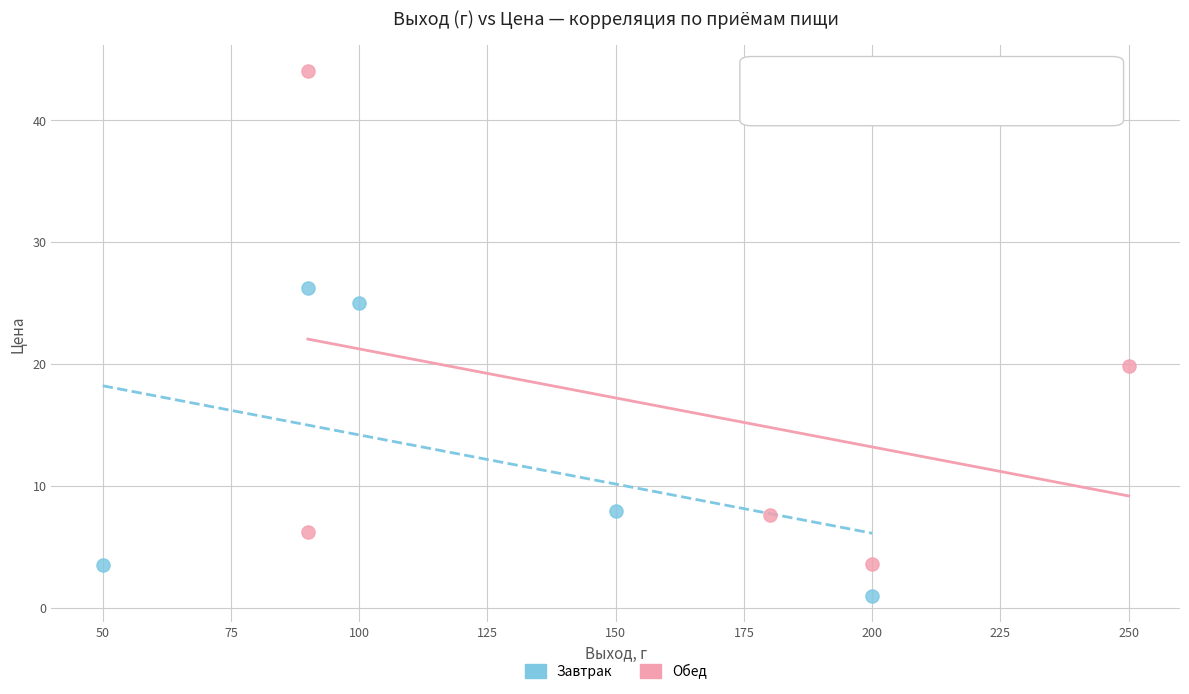

Which series reaches the minimum Y coordinate?

Завтрак